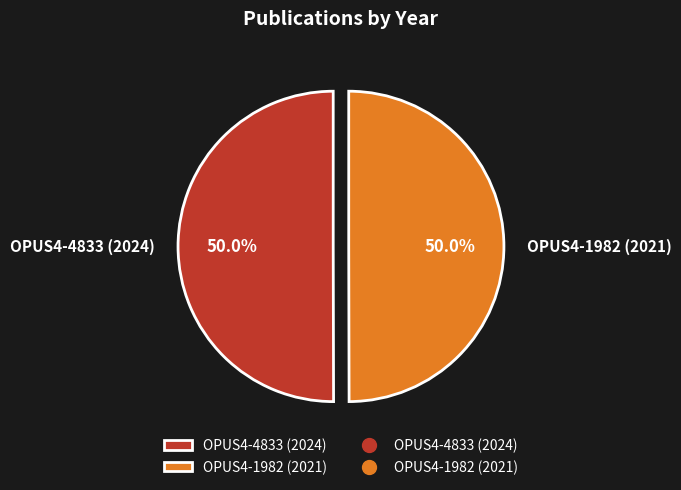

Is the sum of OPUS4-1982 (2021) and OPUS4-4833 (2024) greater than half?

Yes